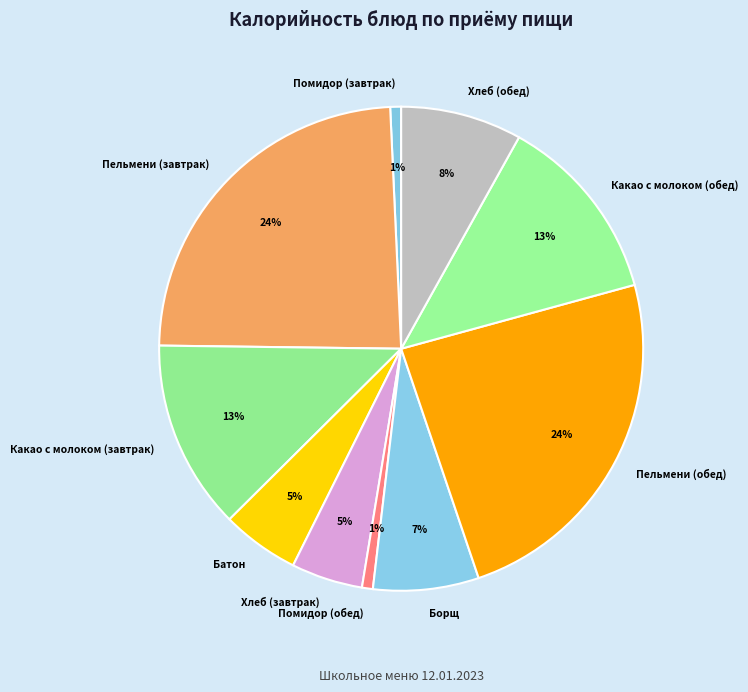

To the nearest percent, what is the difference between the Какао с молоком (обед) and Хлеб (завтрак) slice percentages?

8%